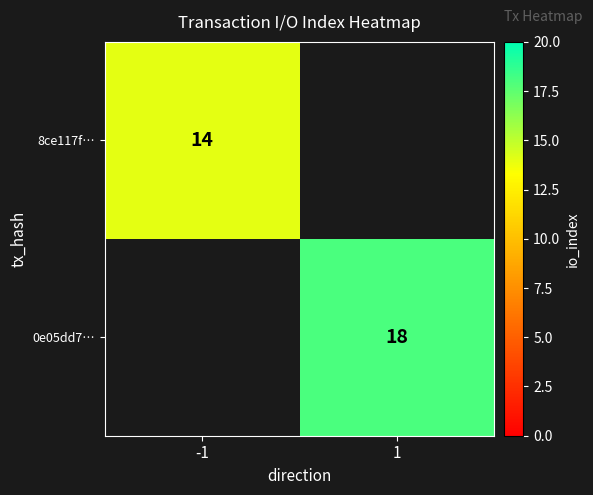

Is it true that 8ce117f… equals 22 at -1?

False